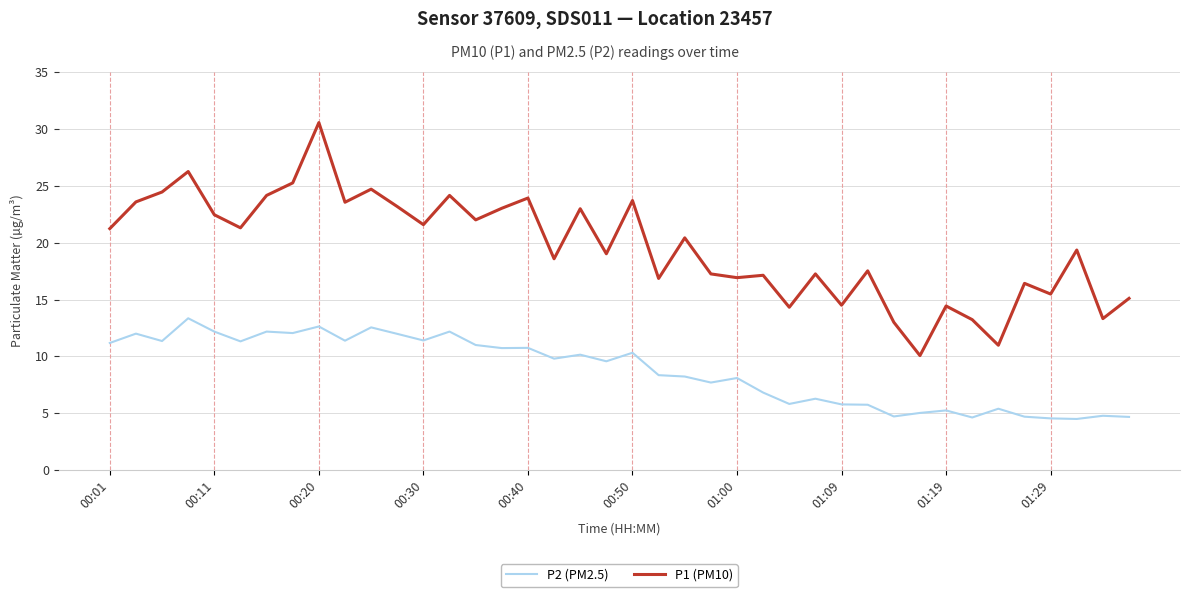

How many distinct data groups are displayed?

2